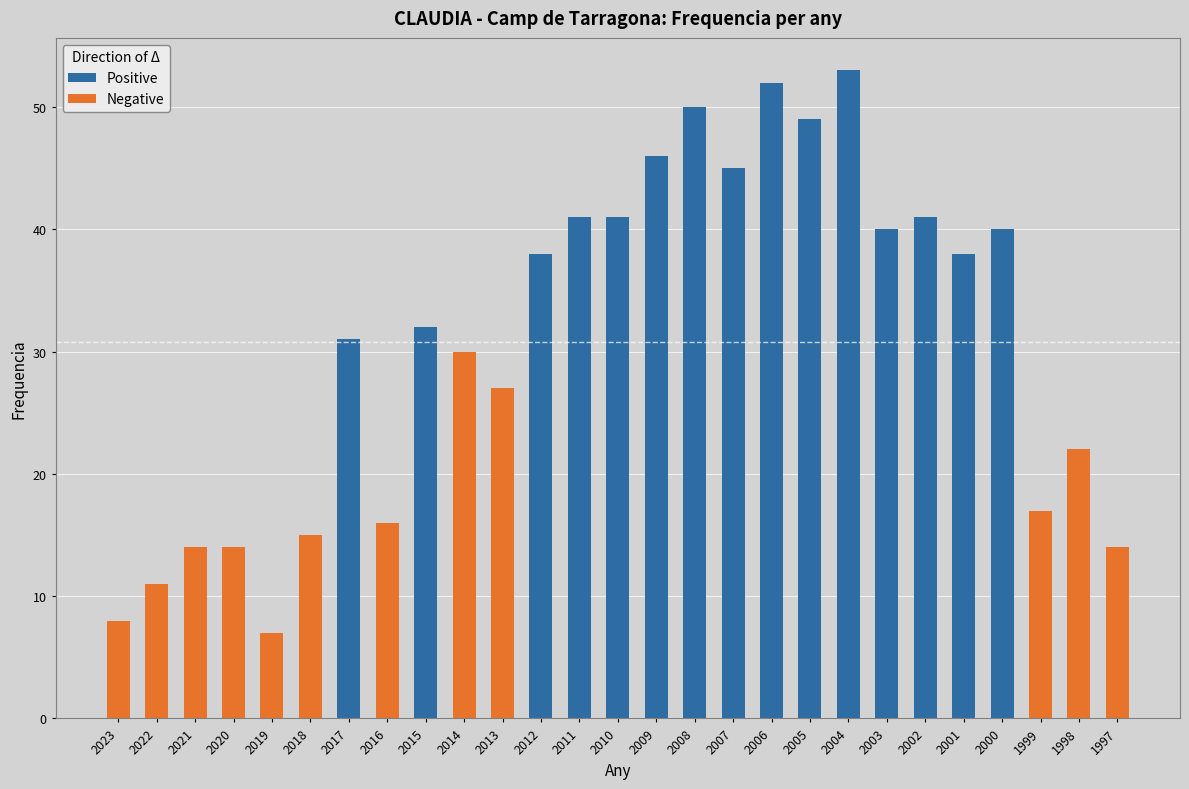

What are all the series names shown in the legend?

Positive, Negative